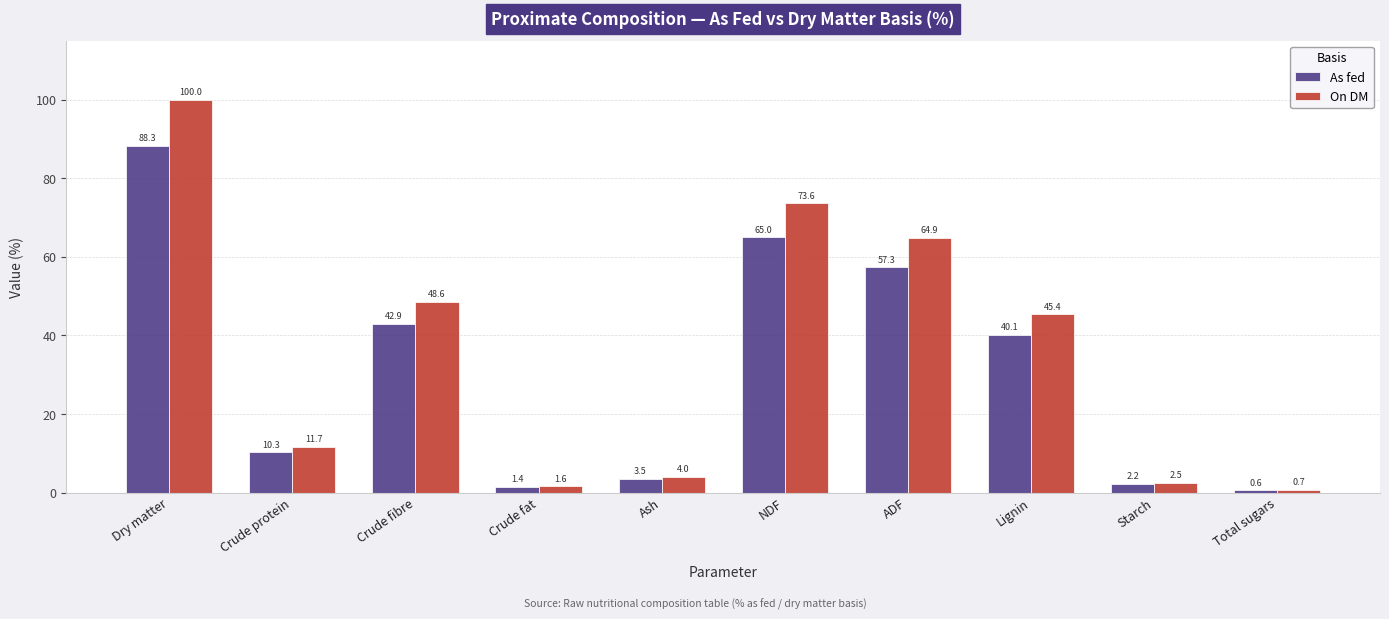

How many bars are there in total?

20